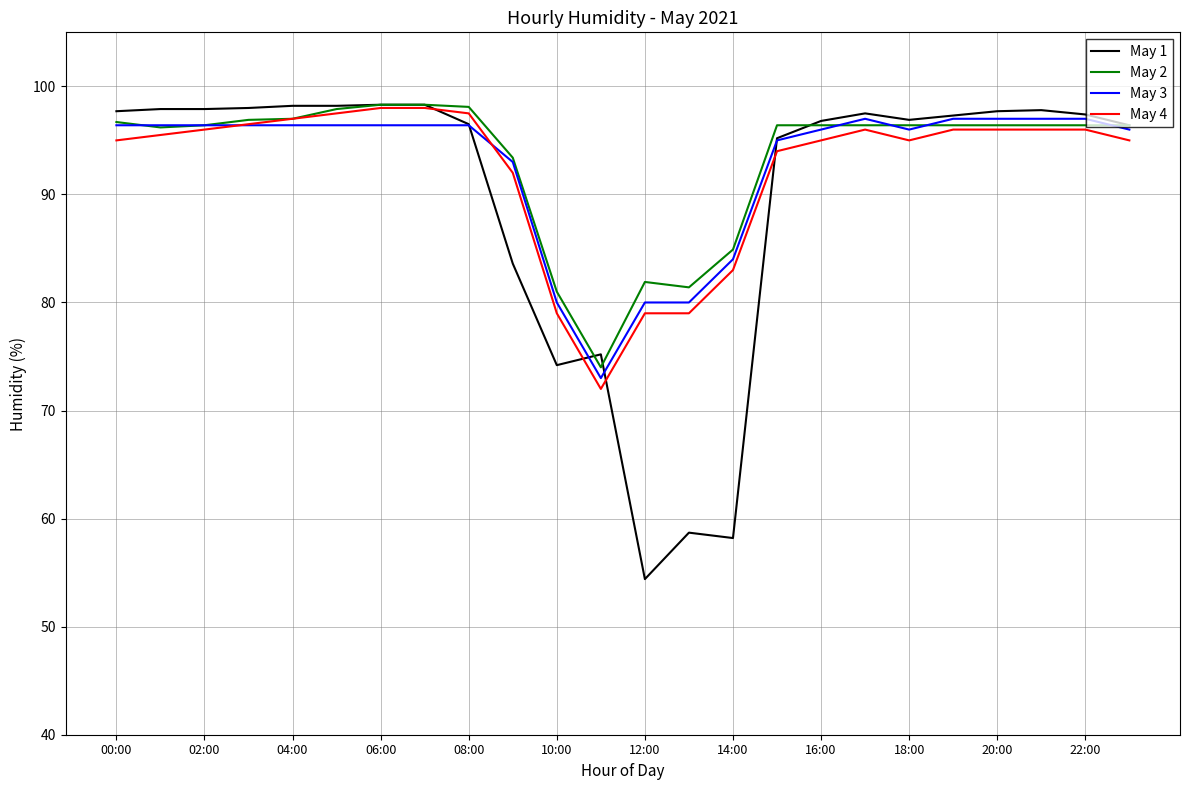

What is the highest value of the May 1 series?

98.3